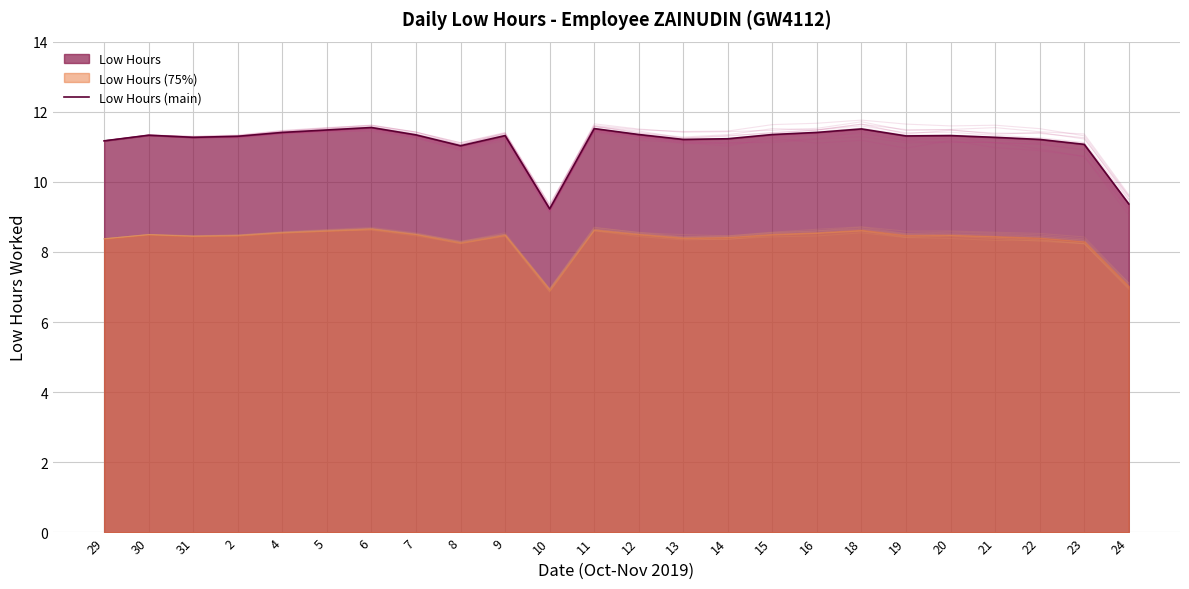

Reading left to right, transcribe all the data shown in this chart.

11.2	11.3	11.3	11.3	11.4	11.5	11.6	11.3	11.0	11.3	9.2	11.5	11.3	11.2	11.2	11.3	11.4	11.5	11.3	11.3	11.3	11.2	11.1	9.4